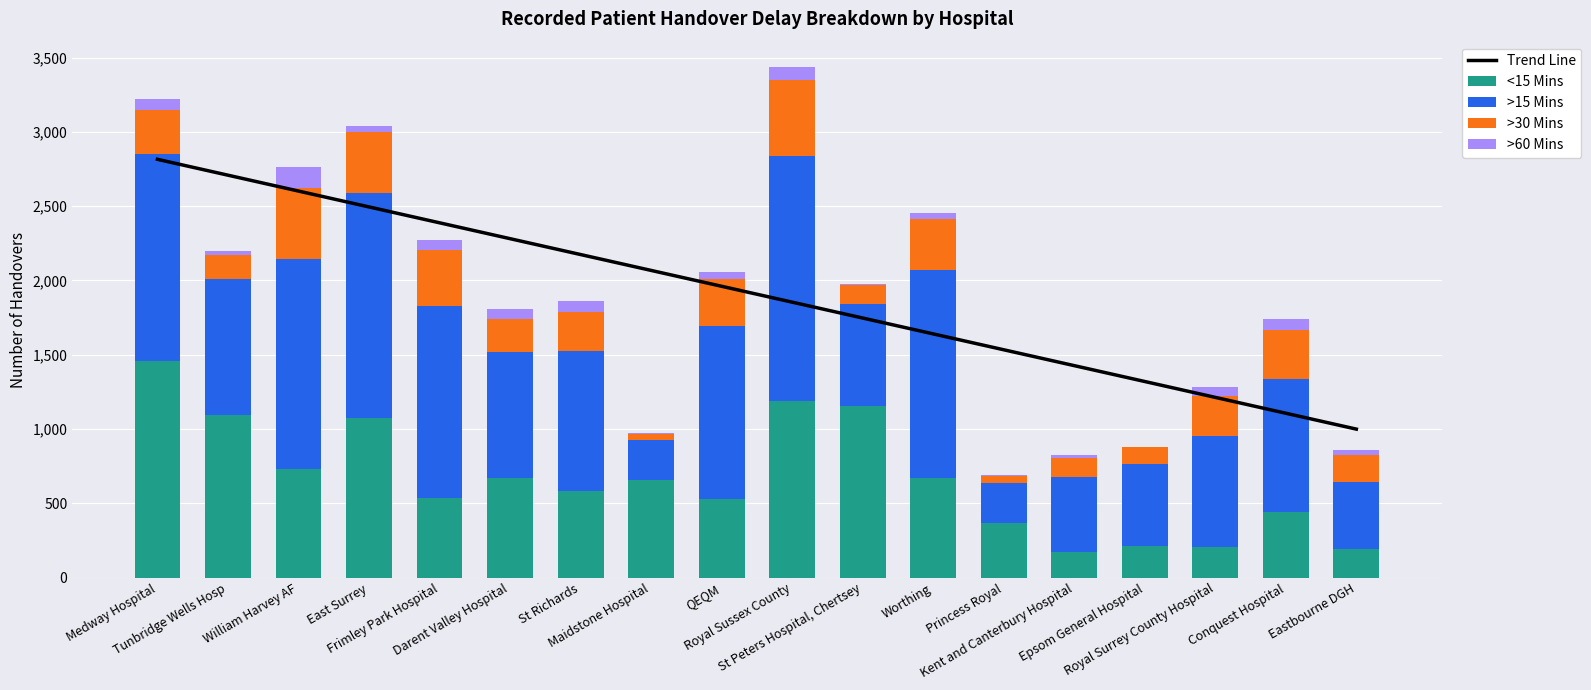

Which series changed the most between Tunbridge Wells Hosp and Darent Valley Hospital?

Trend Line